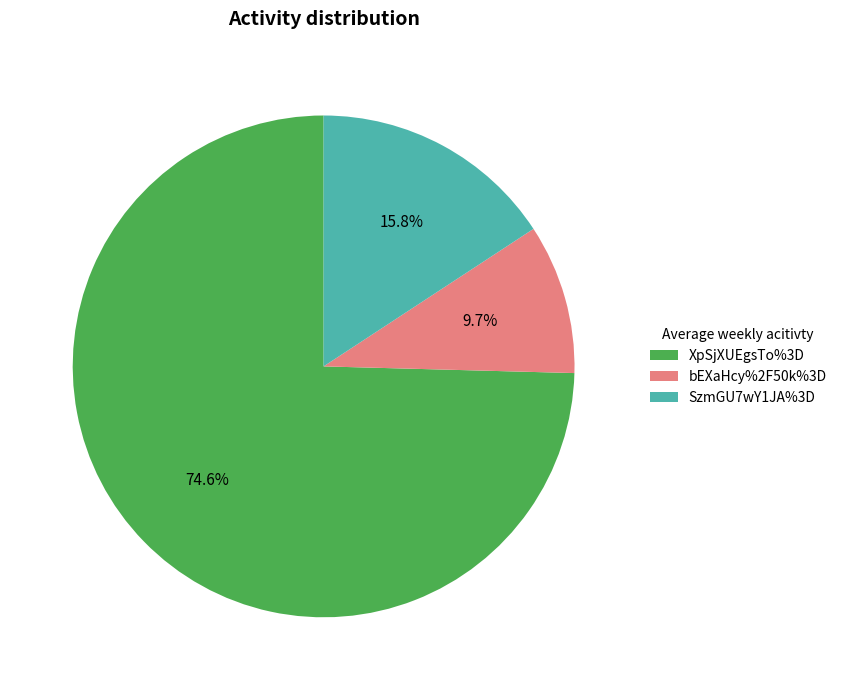

To the nearest percent, what is the difference between the largest and smallest slice percentages?

65%